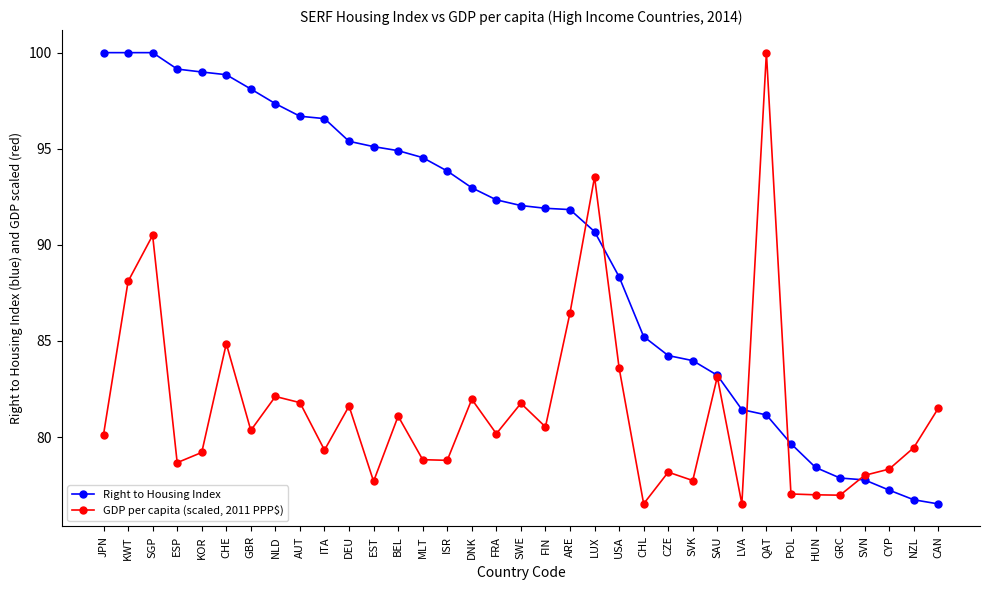

Is it true that GDP per capita (scaled, 2011 PPP$) equals 122.5 at DEU?

False